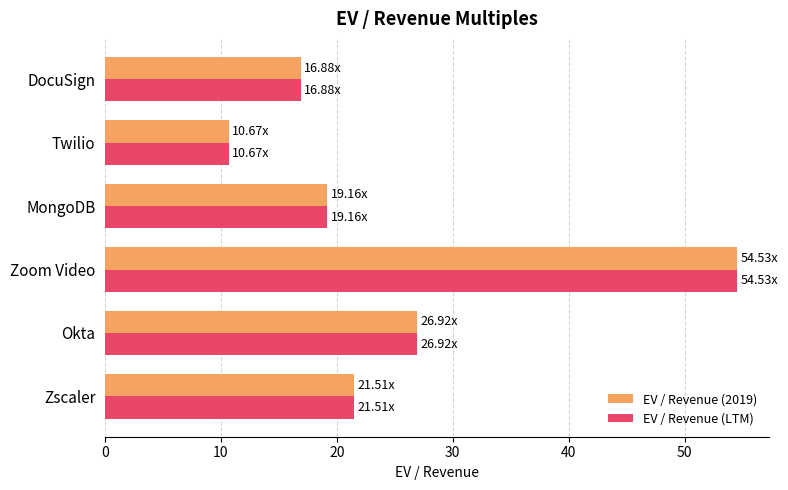

Rank the categories by EV / Revenue (2019) value from highest to lowest.

Zoom Video, Okta, Zscaler, MongoDB, DocuSign, Twilio